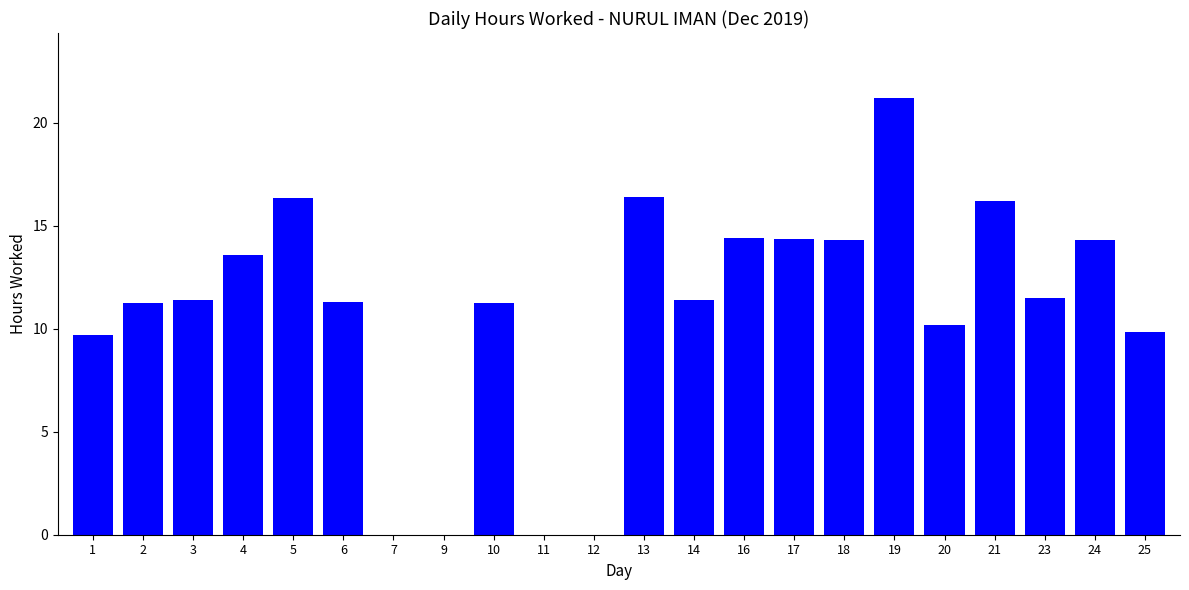

True or false: the data shows 11.4 at 3.

True